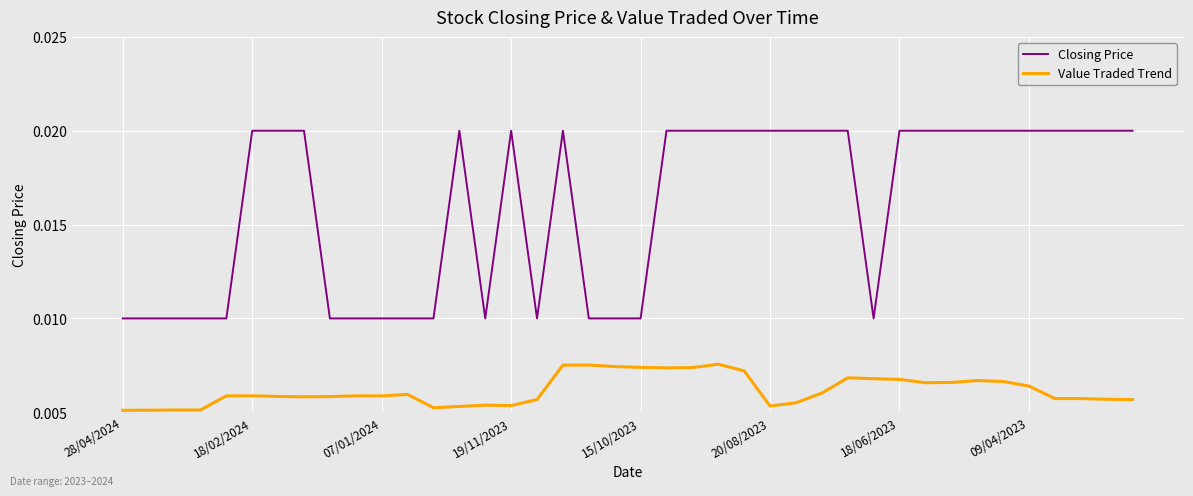

Which series has the largest total across all categories?

Closing Price